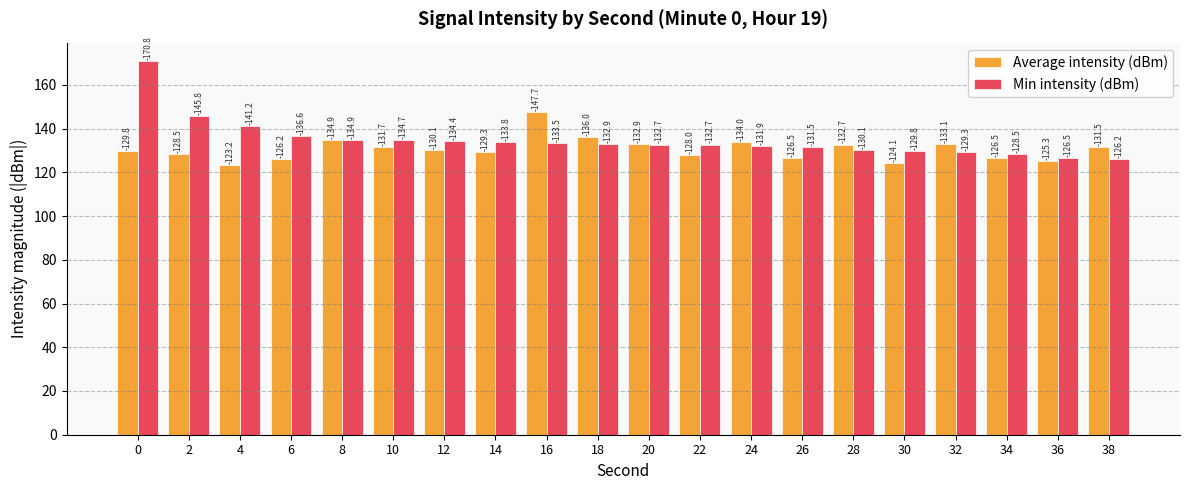

What is the sum of all Min intensity (dBm) values?

2697.8